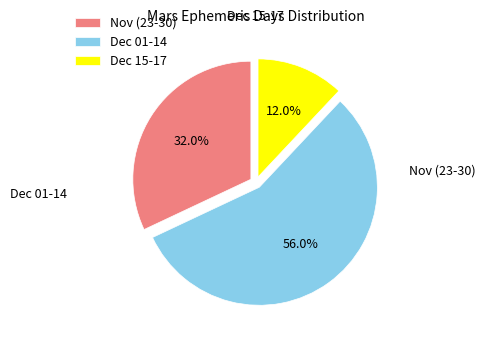

What is the ratio of the value at Dec 01-14 to the value at Dec 15-17?

4.7